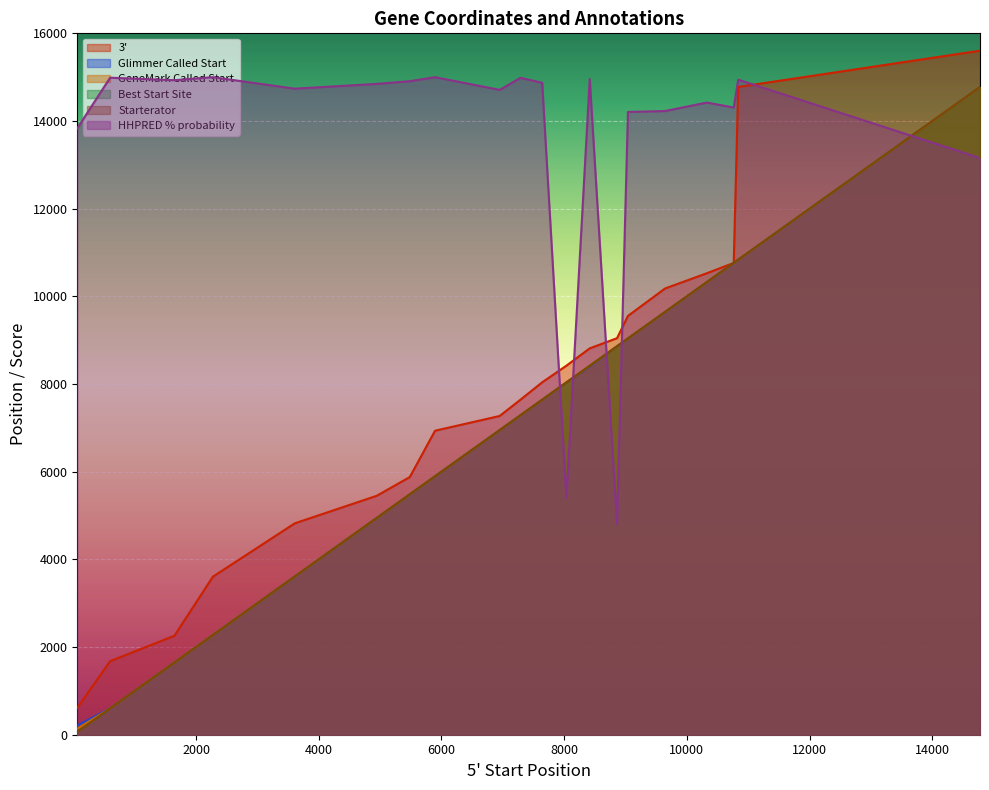

Reading left to right, list all the values displayed in this chart.

3': 612.0	1678.0	2258.0	3605.0	4822.0	5451.0	5878.0	6935.0	7271.0	7644.0	8039.0	8419.0	8814.0	9046.0	9554.0	10180.0	10527.0	10763.0	14777.0	15604.0
Glimmer Called Start: 211.0	599.0	1647.0	2274.0	3608.0	4945.0	5483.0	5895.0	6948.0	7288.0	7641.0	8036.0	8401.0	8861.0	9039.0	9644.0	10324.0	10763.0	10836.0	14777.0
GeneMark Called Start: 139.0	599.0	1647.0	2274.0	3608.0	4945.0	5483.0	5895.0	6948.0	7288.0	7641.0	8036.0	8416.0	8861.0	9039.0	9644.0	10324.0	10763.0	10836.0	14777.0
Best Start Site: 64.0	599.0	1647.0	2274.0	3608.0	4945.0	5483.0	5895.0	6948.0	7288.0	7641.0	8036.0	8416.0	8861.0	9039.0	9644.0	10324.0	10763.0	10836.0	14777.0
Starterator: 64.0	599.0	1647.0	2274.0	3608.0	4945.0	5483.0	5895.0	6948.0	7288.0	7641.0	8036.0	8416.0	8861.0	9039.0	9644.0	10324.0	10763.0	10836.0	14777.0
HHPRED % probability: 13833.0	14988.0	14931.0	15000.0	14737.5	14847.0	14908.5	15000.0	14710.5	14985.0	14872.5	5401.5	14956.5	4801.5	14206.5	14227.5	14421.0	14308.5	14943.0	13155.0